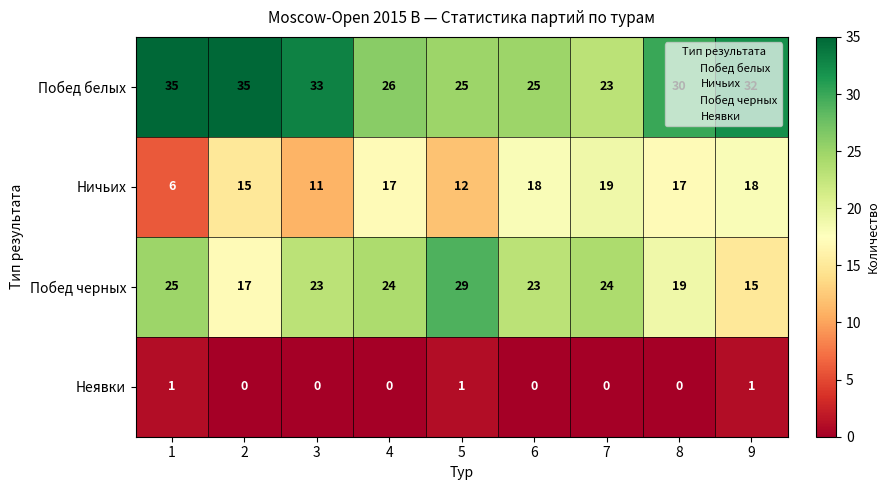

Which series changed the most between 6 and 7?

Побед белых